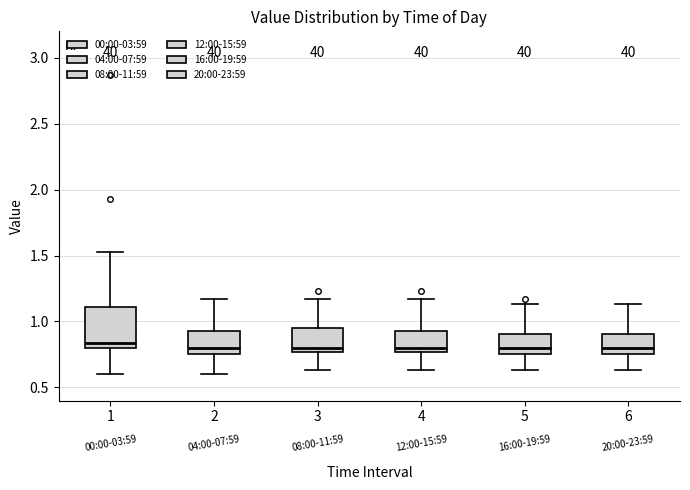

Comparing the boxes themselves (not the whiskers), which one is the tallest?

1